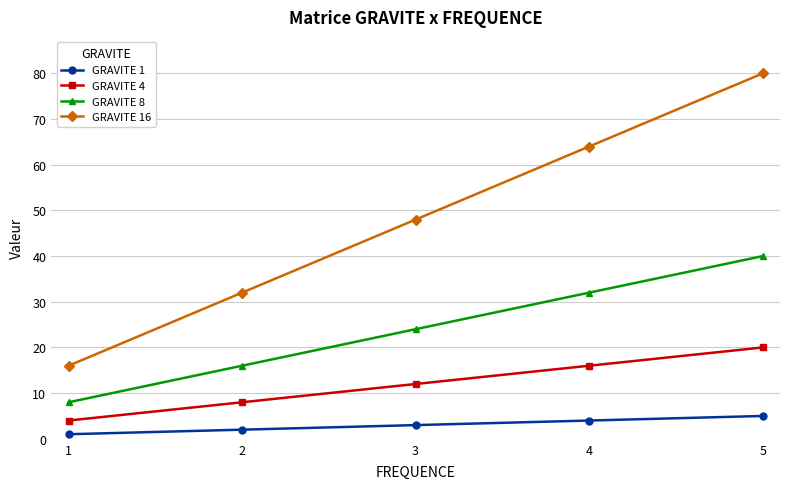

How many GRAVITE 4 values are between 8 and 16?

3